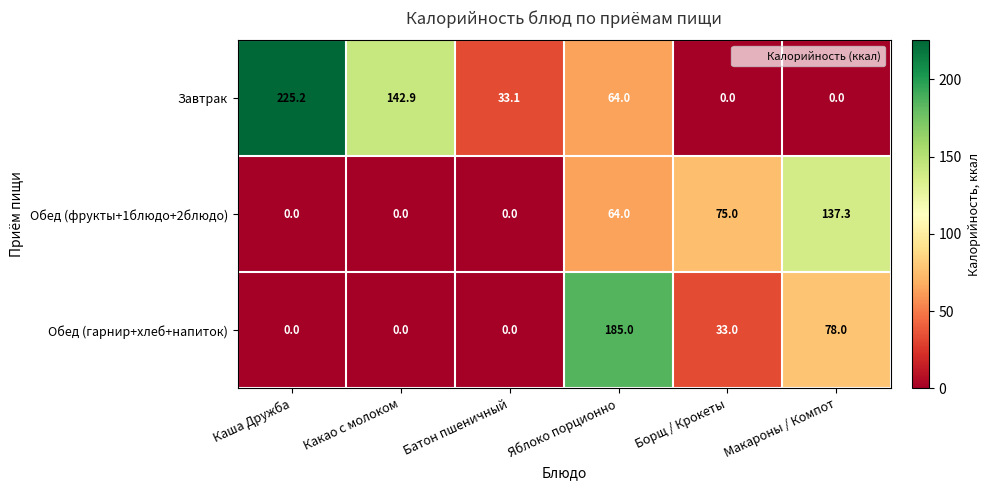

Reading left to right, extract all data points from this chart.

Завтрак: 225.2	142.9	33.1	64.0	0.0	0.0
Обед (фрукты+1блюдо+2блюдо): 0.0	0.0	0.0	64.0	75.0	137.3
Обед (гарнир+хлеб+напиток): 0.0	0.0	0.0	185.0	33.0	78.0